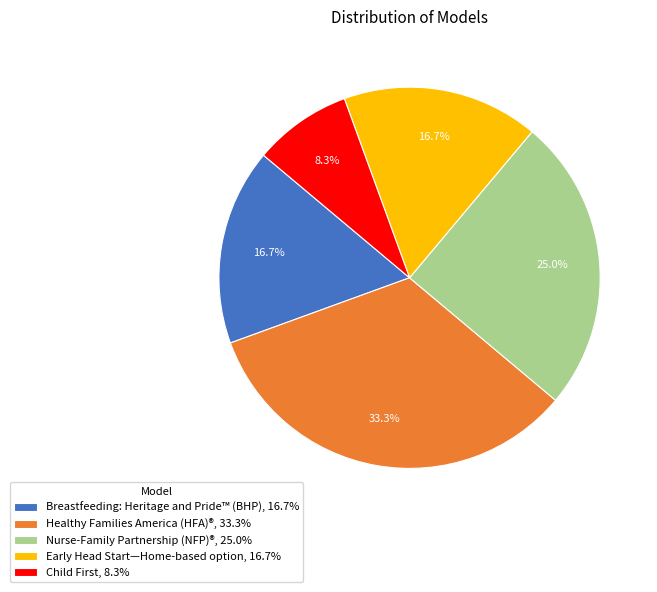

How many segments does this pie chart have?

5